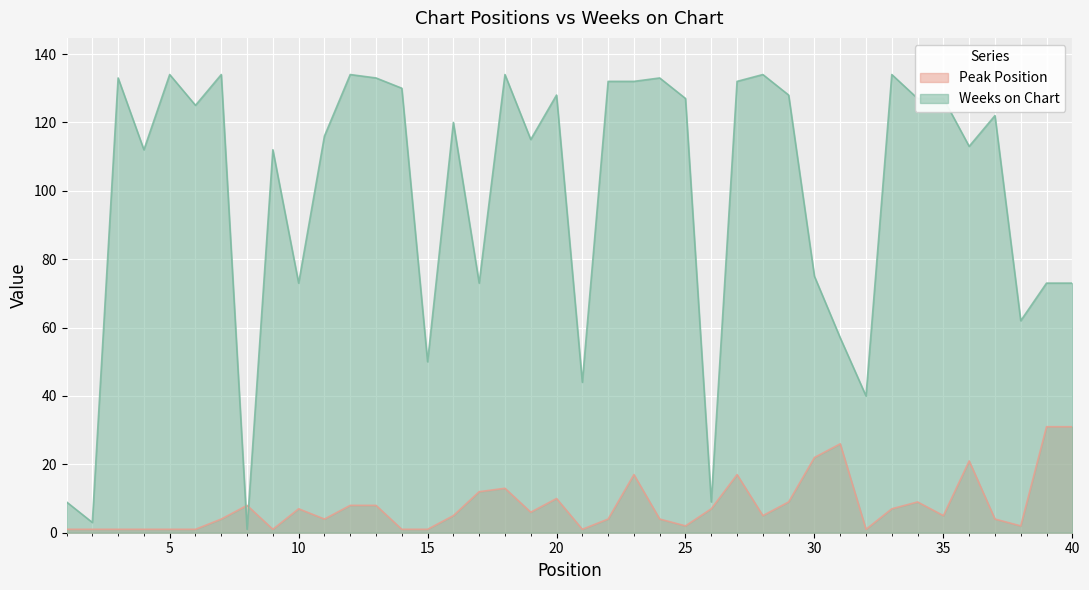

At which label is Weeks on Chart closest to 67?

38